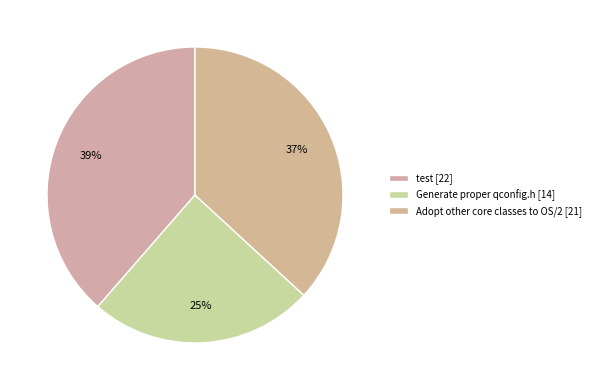

How many slices are in this pie chart?

3